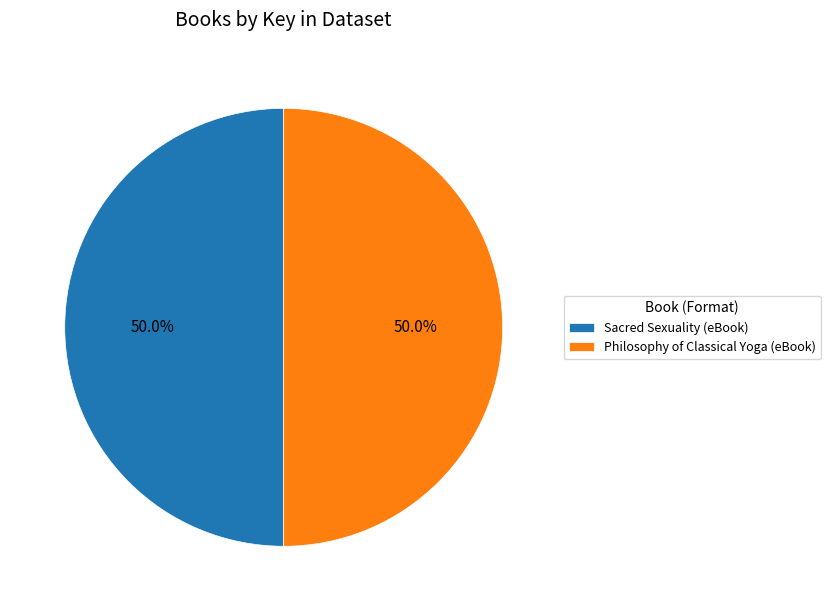

Combined, do Philosophy of Classical Yoga (eBook) and Sacred Sexuality (eBook) account for over 50%?

Yes